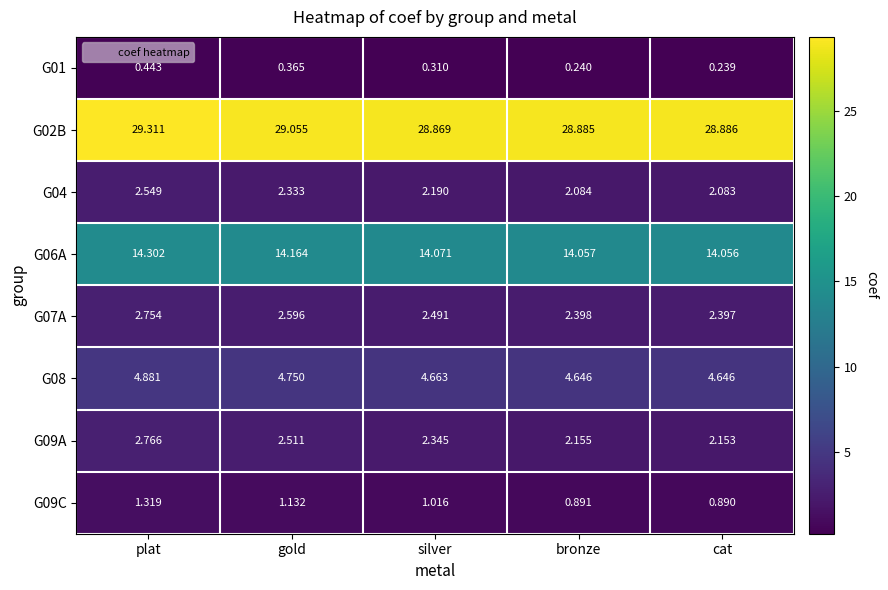

At which category does the chart reach its minimum across all series?

cat